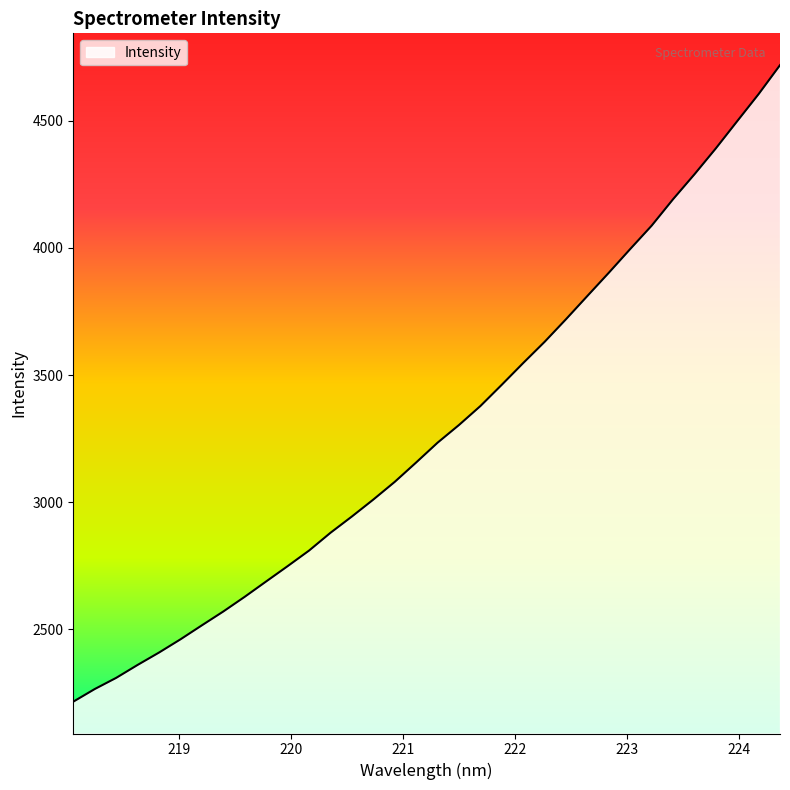

What is the difference between the maximum and minimum values?

2503.7